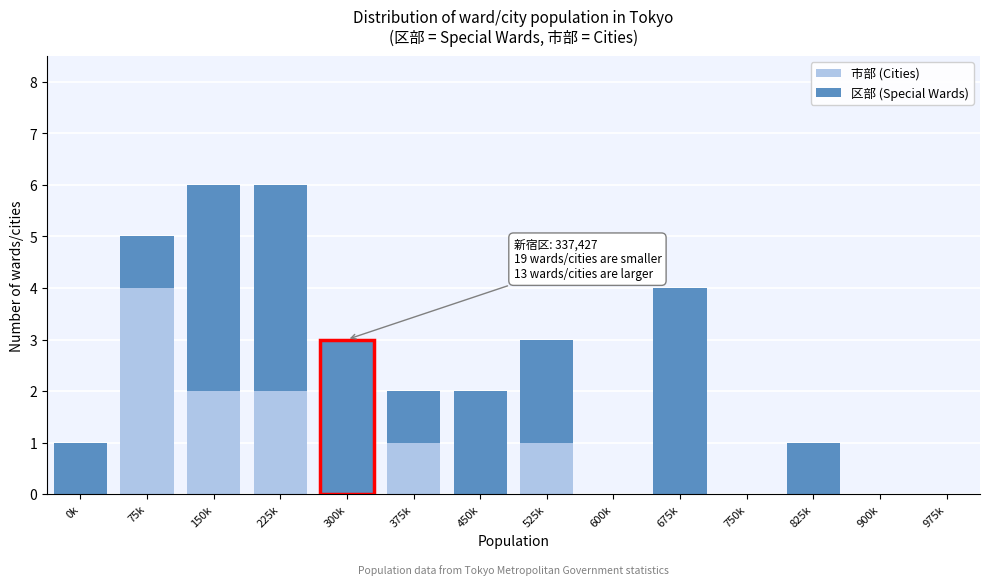

Reading left to right, list the values for the 市部 (Cities) series.

0k=0	75k=4	150k=2	225k=2	300k=0	375k=1	450k=0	525k=1	600k=0	675k=0	750k=0	825k=0	900k=0	975k=0